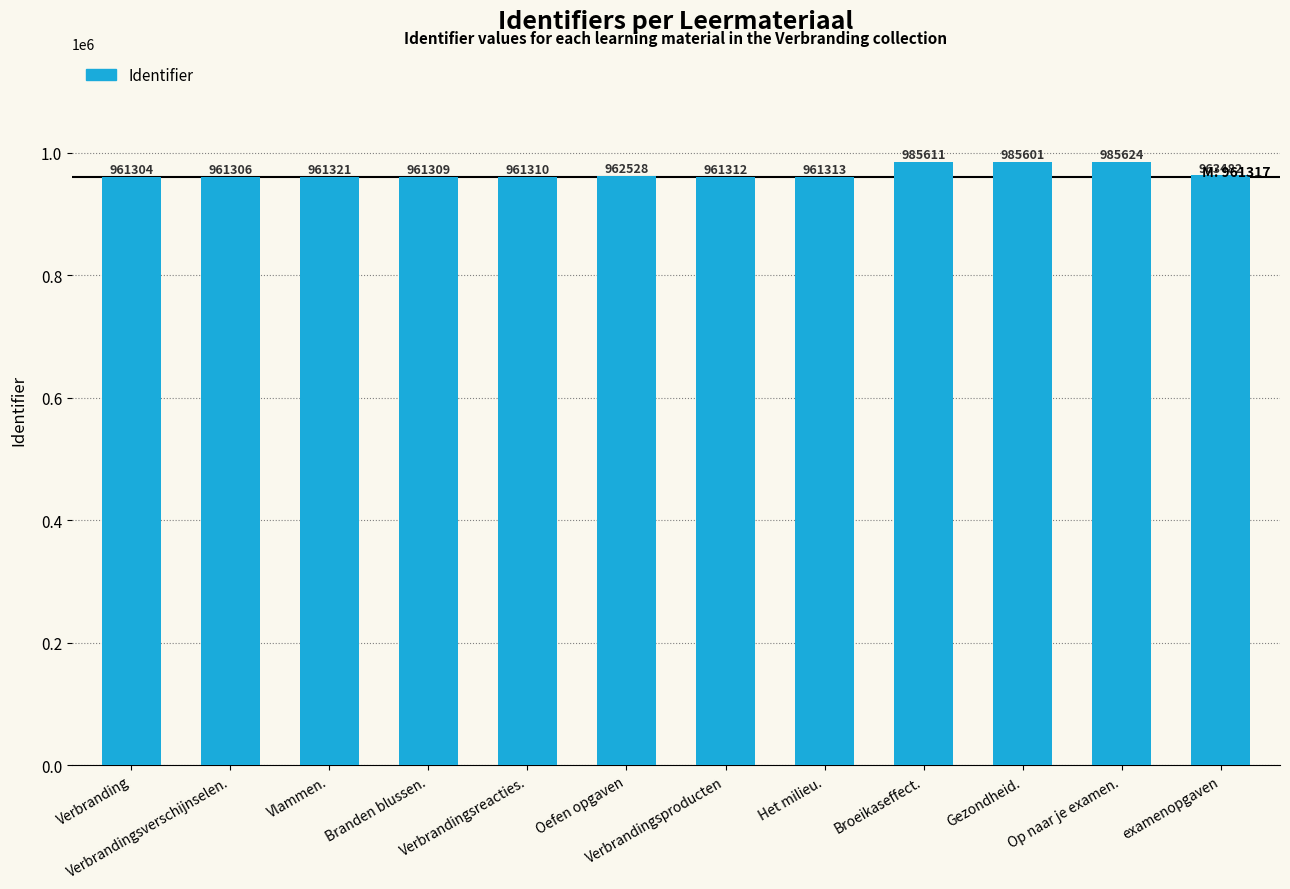

At which category does the chart reach its peak across all series?

Op naar je examen.